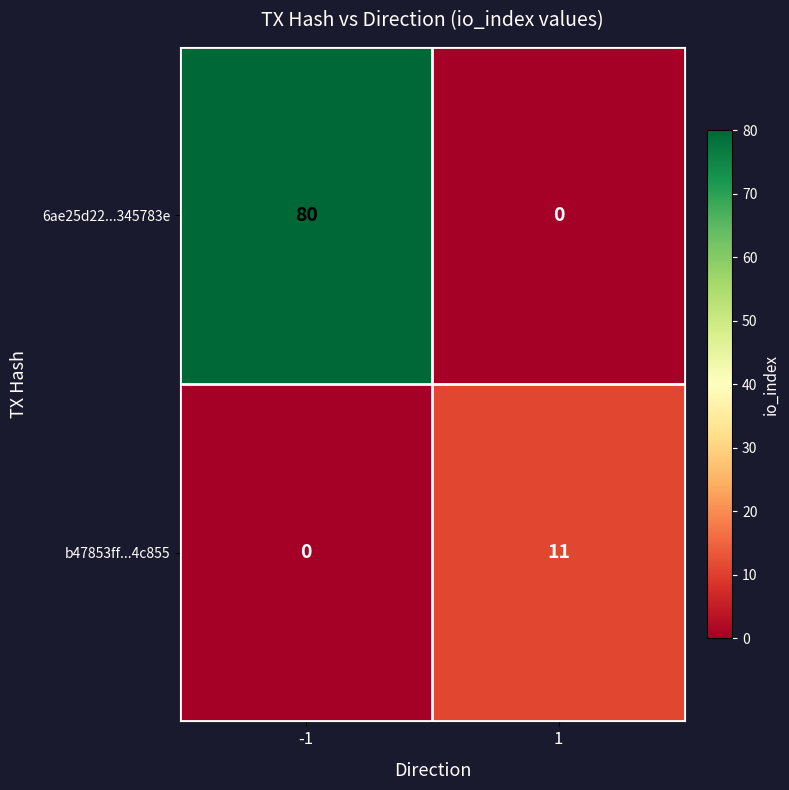

Reading left to right, transcribe all the data shown in this chart.

6ae25d22...345783e: 80	0
b47853ff...4c855: 0	11